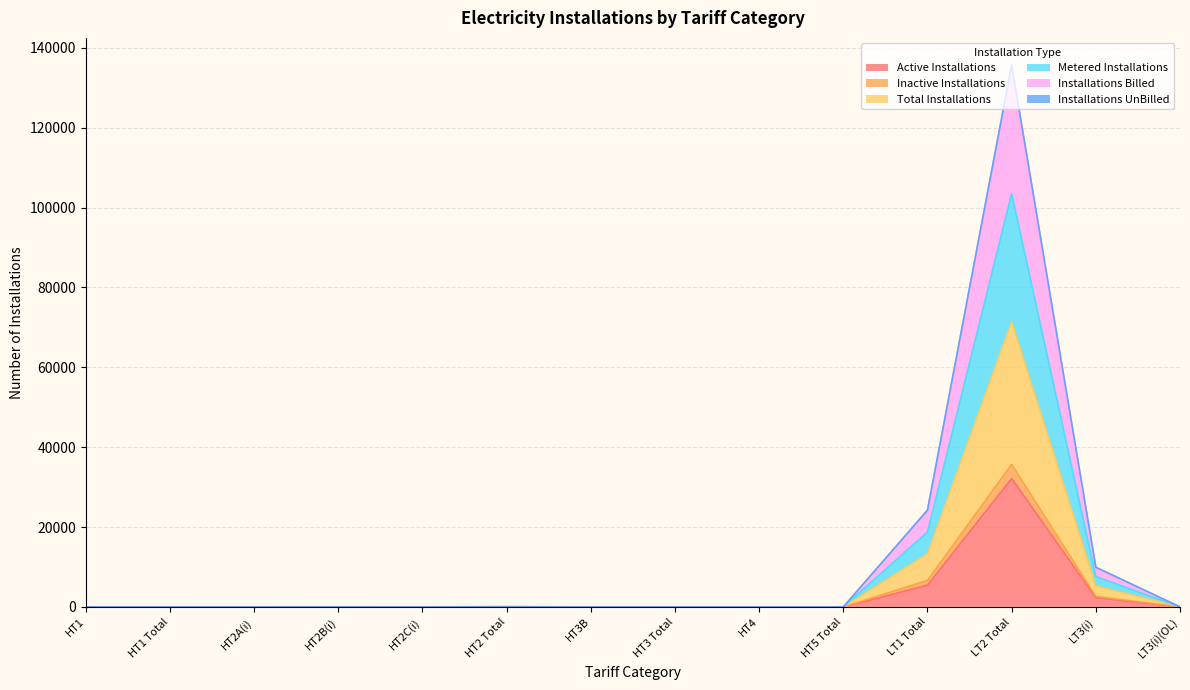

True or false: Installations UnBilled and Total Installations cross at least once.

False